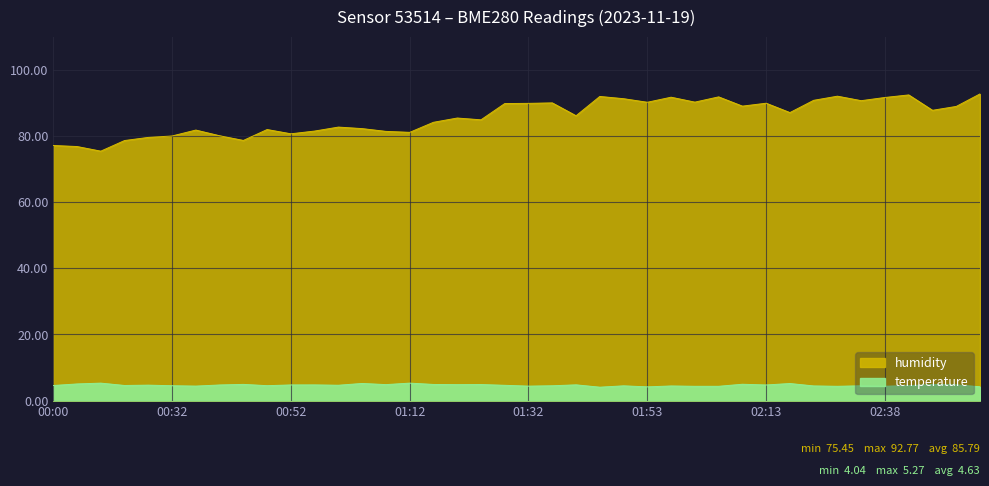

Reading left to right, what are all the values shown in this chart?

temperature: 00:00=4.5	00:04=5.0	00:08=5.3	00:24=4.6	00:28=4.7	00:32=4.5	00:36=4.4	00:40=4.7	00:44=4.9	00:48=4.5	00:52=4.7	00:56=4.7	01:00=4.6	01:04=5.2	01:08=4.8	01:12=5.3	01:16=4.9	01:20=4.8	01:24=4.8	01:28=4.6	01:32=4.4	01:36=4.5	01:40=4.8	01:44=4.0	01:49=4.5	01:53=4.1	01:57=4.4	02:01=4.3	02:05=4.3	02:09=4.9	02:13=4.7	02:17=5.2	02:22=4.4	02:30=4.3	02:34=4.5	02:38=4.3	02:42=4.5	02:46=4.8	02:50=4.8	02:54=4.2
humidity: 00:00=77.2	00:04=76.8	00:08=75.5	00:24=78.7	00:28=79.6	00:32=80.0	00:36=81.8	00:40=80.1	00:44=78.7	00:48=82.0	00:52=80.7	00:56=81.5	01:00=82.7	01:04=82.3	01:08=81.4	01:12=81.1	01:16=84.2	01:20=85.5	01:24=84.9	01:28=89.8	01:32=89.9	01:36=90.0	01:40=86.2	01:44=92.0	01:49=91.3	01:53=90.2	01:57=91.8	02:01=90.3	02:05=91.9	02:09=89.1	02:13=90.0	02:17=87.1	02:22=90.8	02:30=92.1	02:34=90.7	02:38=91.7	02:42=92.5	02:46=87.8	02:50=89.0	02:54=92.8